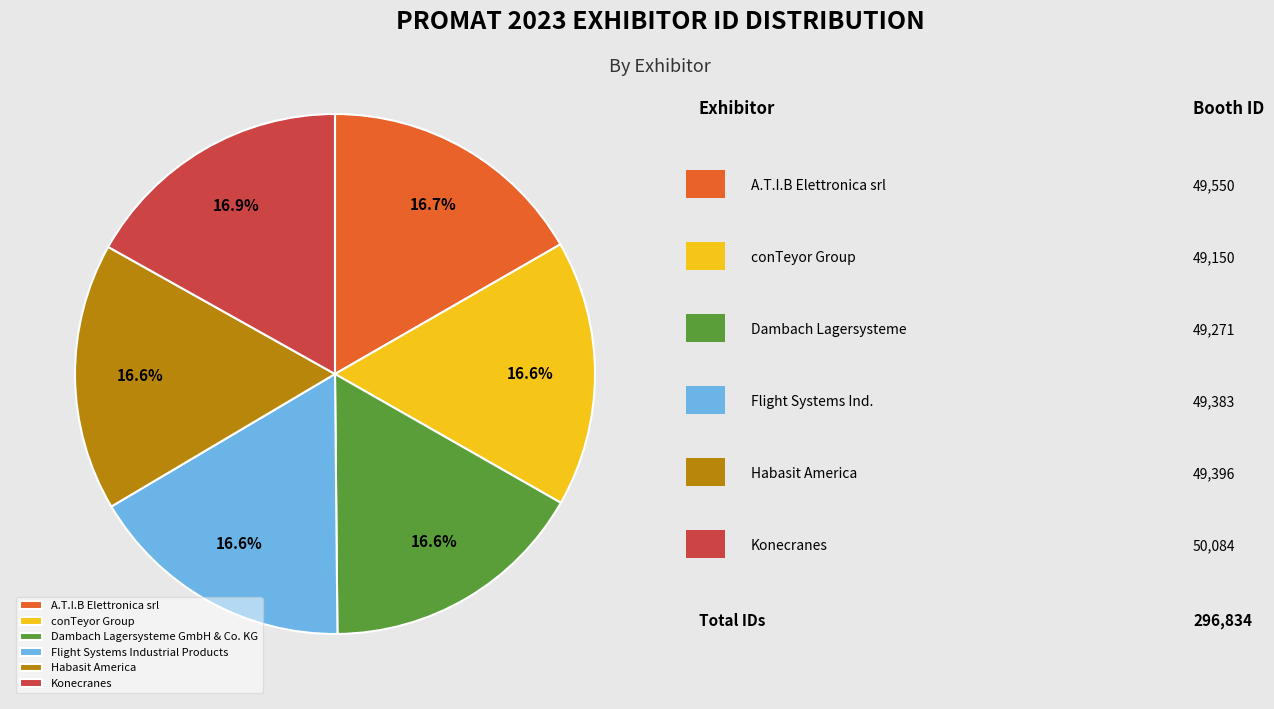

Count the number of slices in the pie.

6